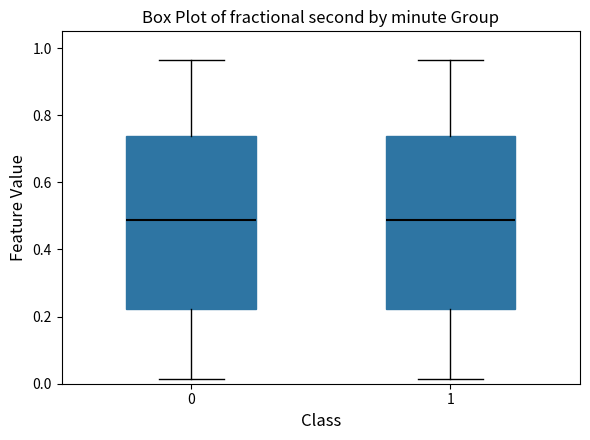

Reading left to right, transcribe this box plot: for each box, give where its median line is, the range the box spans, and where its two whiskers end, as read against the y-axis. The values are not printed on the chart, so give them approximately, as read against the axis.

0: median 0.48, box 0.22 to 0.74, whiskers 0.02 to 0.96
1: median 0.48, box 0.22 to 0.74, whiskers 0.02 to 0.96